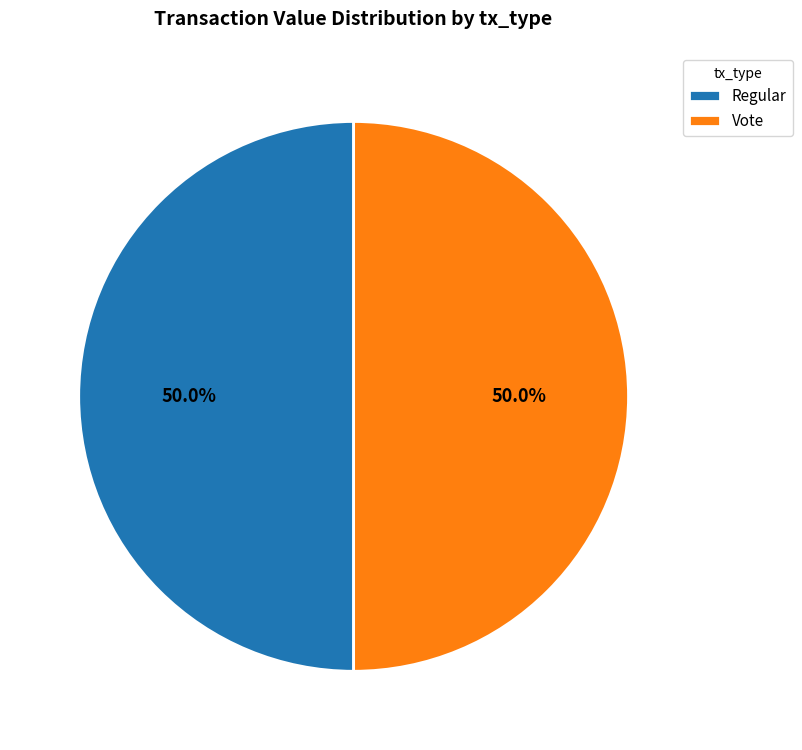

What is the ratio of the value at Vote to the value at Regular?

1.0